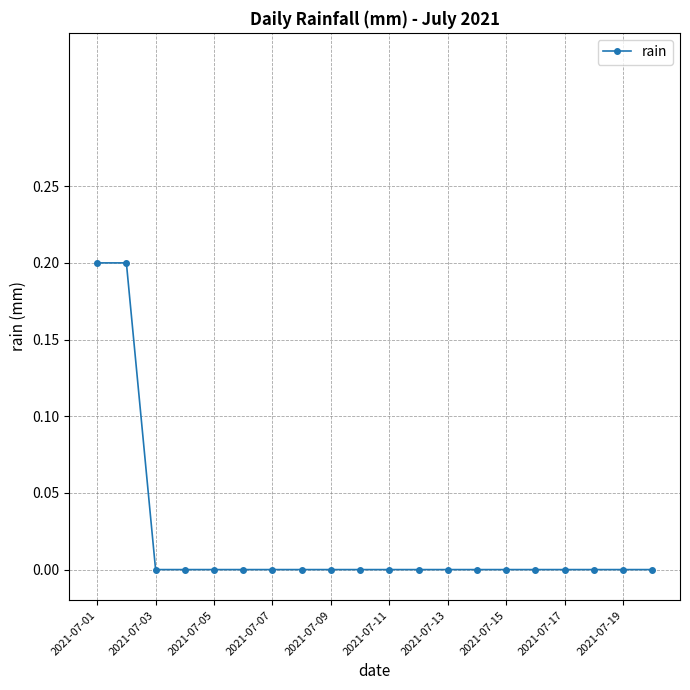

What is the sum of all values?

0.4